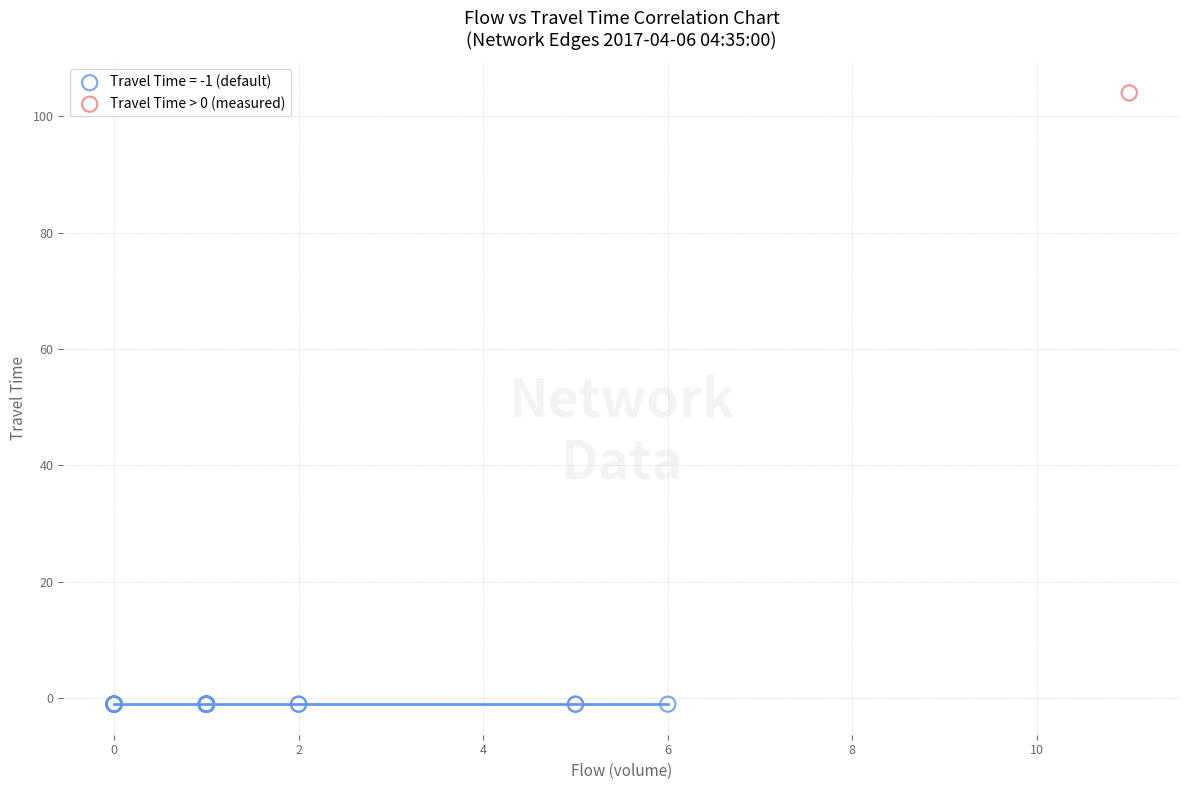

Which series contains the highest Y value?

Travel Time > 0 (measured)